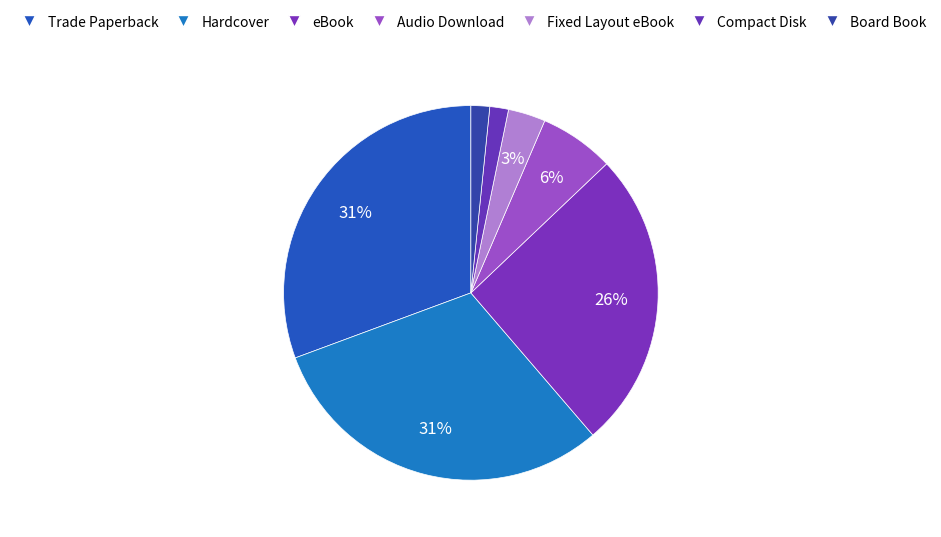

How many slices are in this pie chart?

7